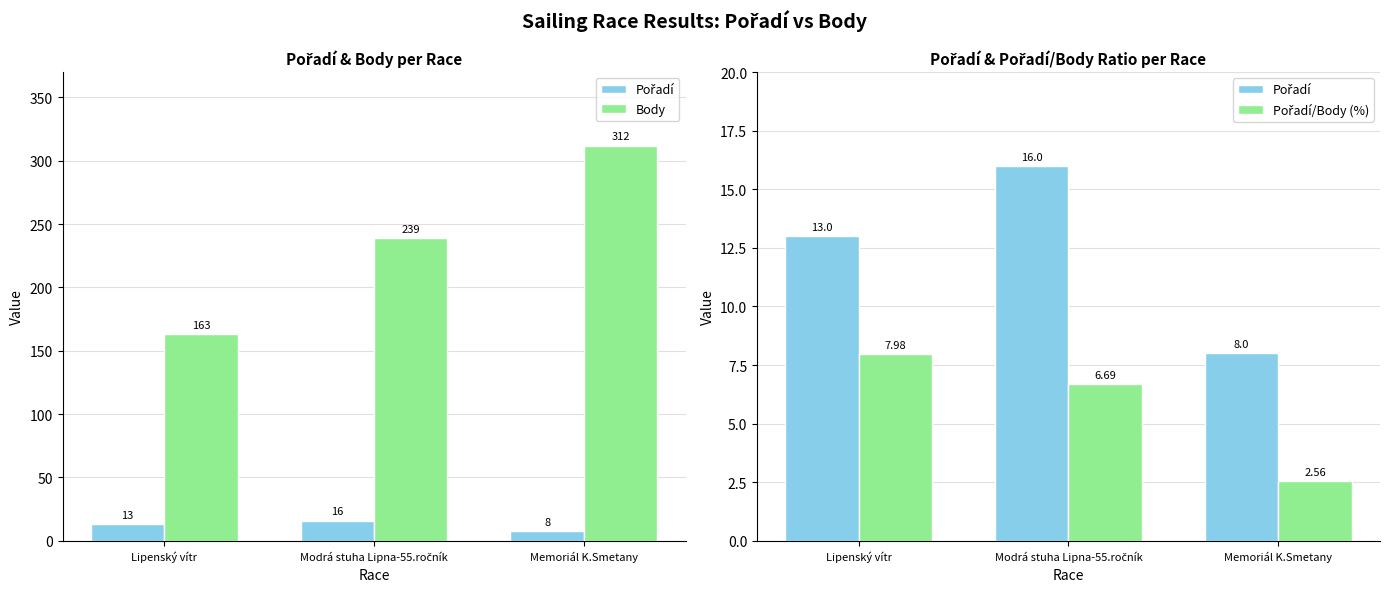

Where is Pořadí nearest to the value 12?

Lipenský vítr